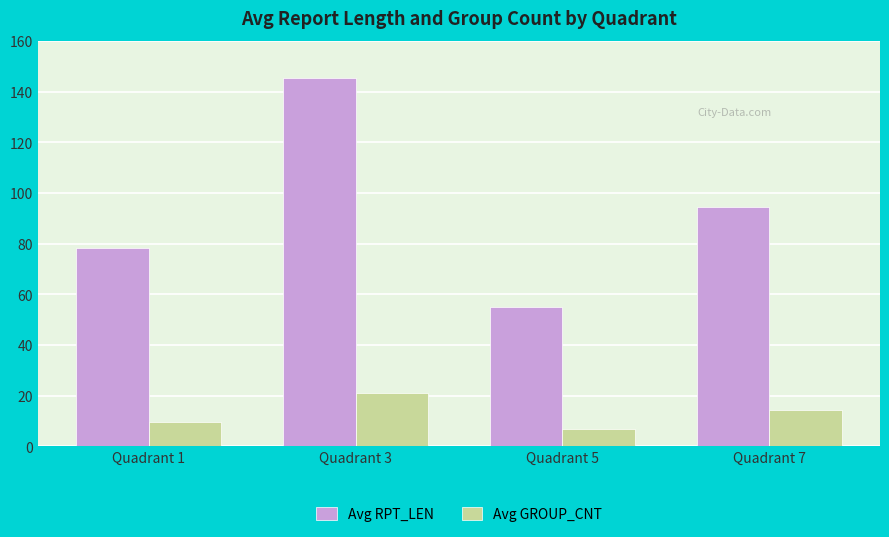

How many categories are shown in the chart?

4